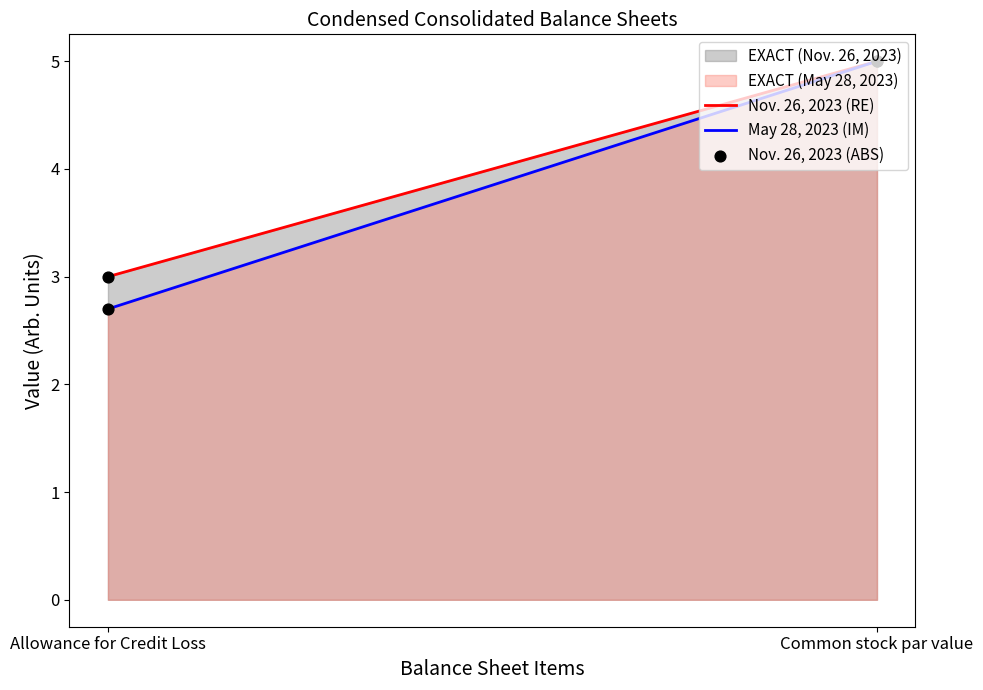

Which series has the largest Y range (max minus min)?

May 28, 2023 (IM)